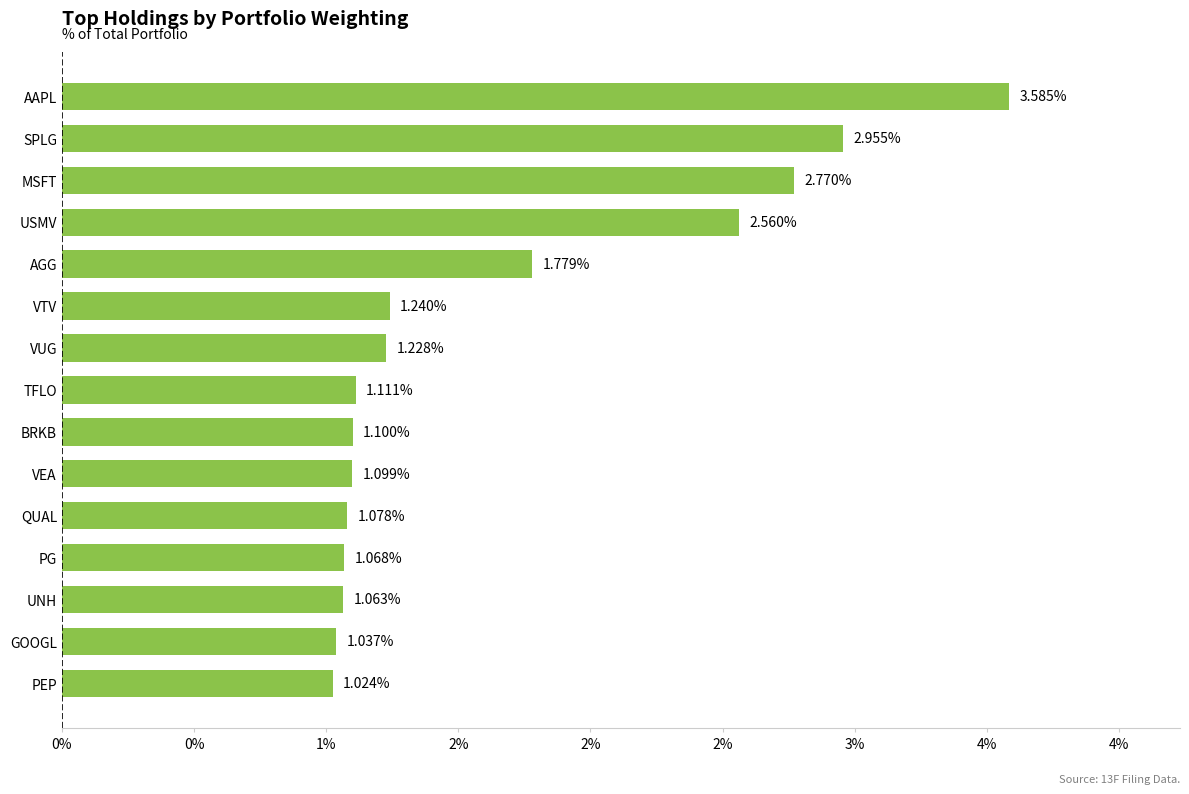

What is the average value?

1.6